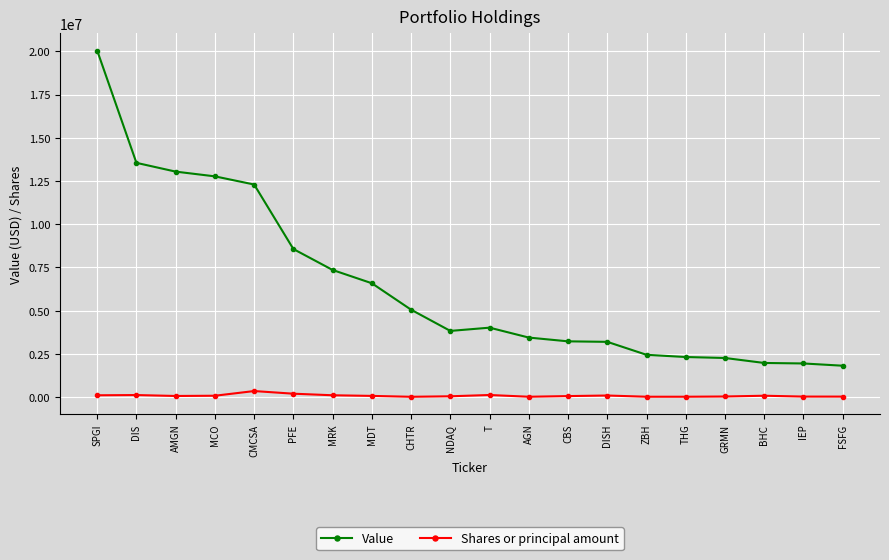

True or false: Value has a value of 8563000 at PFE.

True